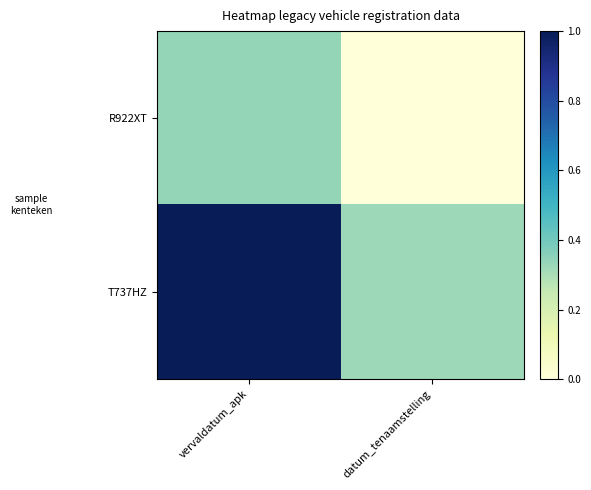

What is the greatest value displayed?

1.0